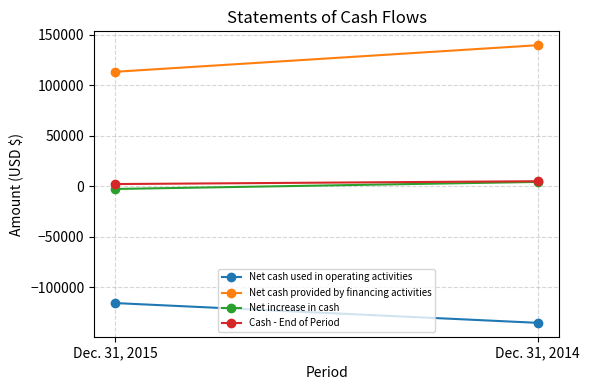

Is it true that Net cash provided by financing activities equals 95333 at Dec. 31, 2014?

False